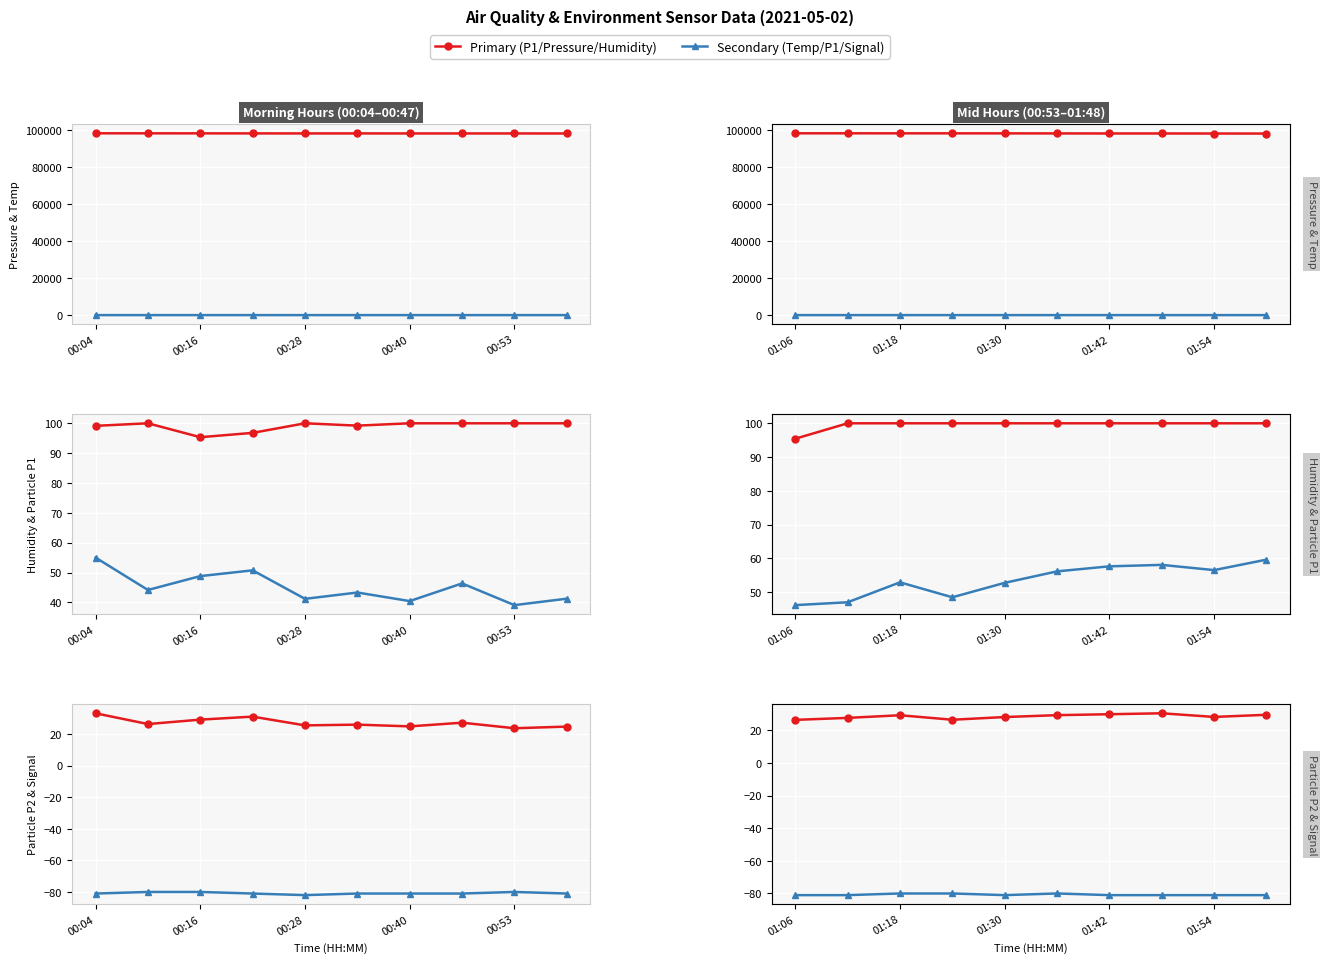

How many data points in BME280_pressure are above 98073?

5